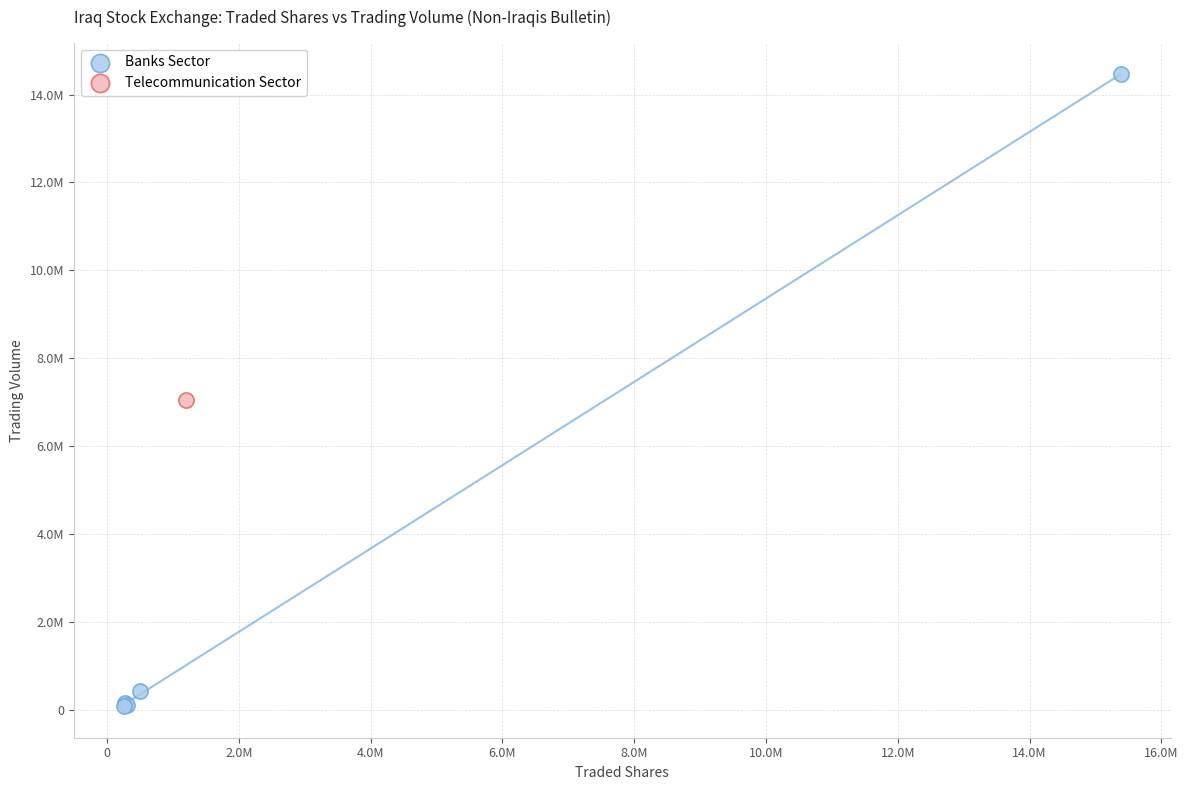

What are all the series names shown in the legend?

Banks Sector, Telecommunication Sector